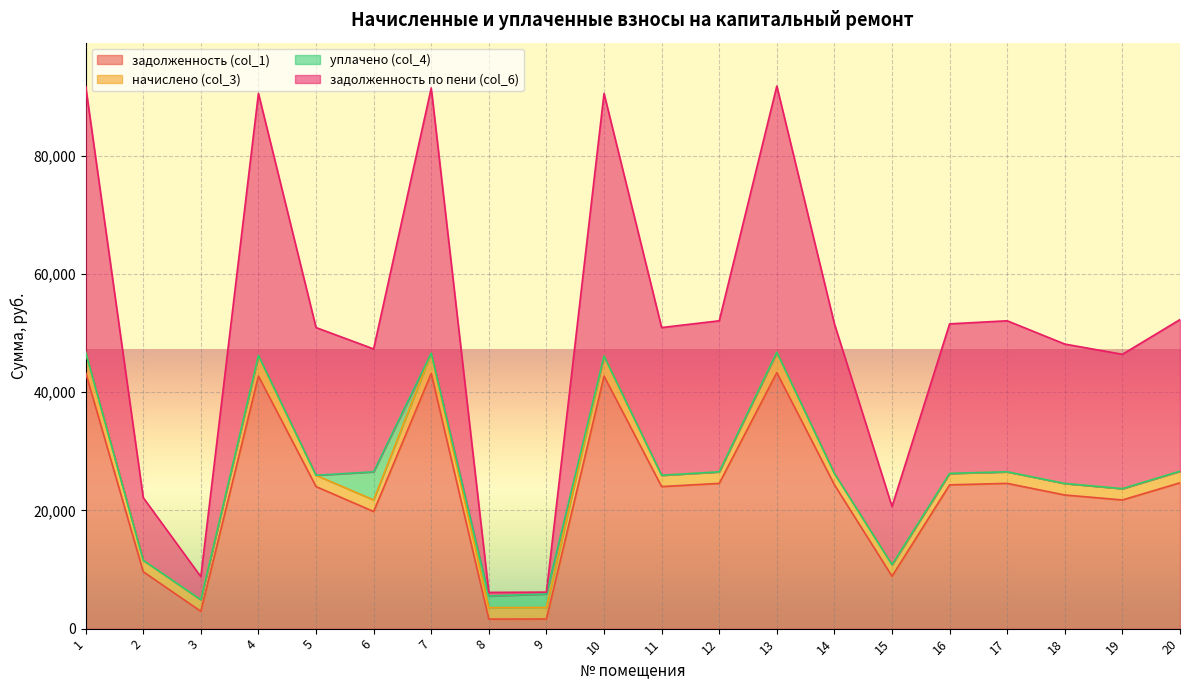

True or false: задолженность по пени (col_6) and задолженность (col_1) cross at least once.

False